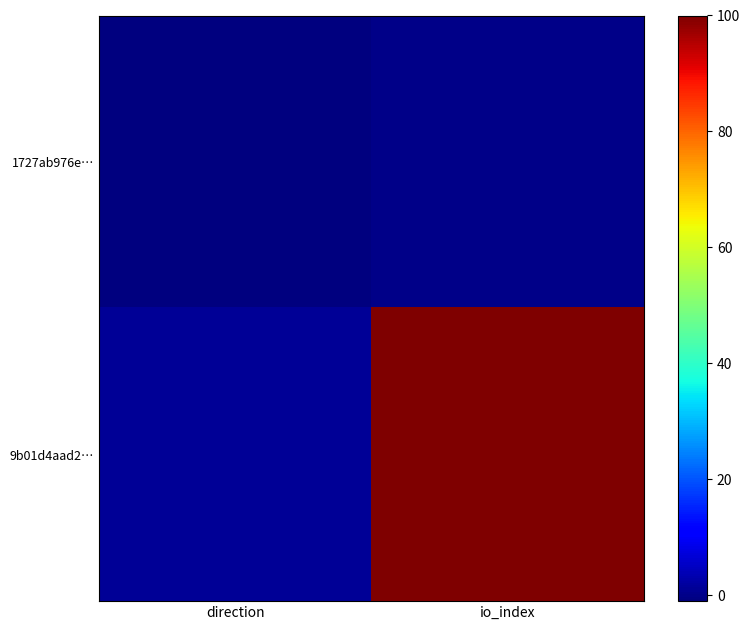

Which series has the widest spread of values?

9b01d4aad2…